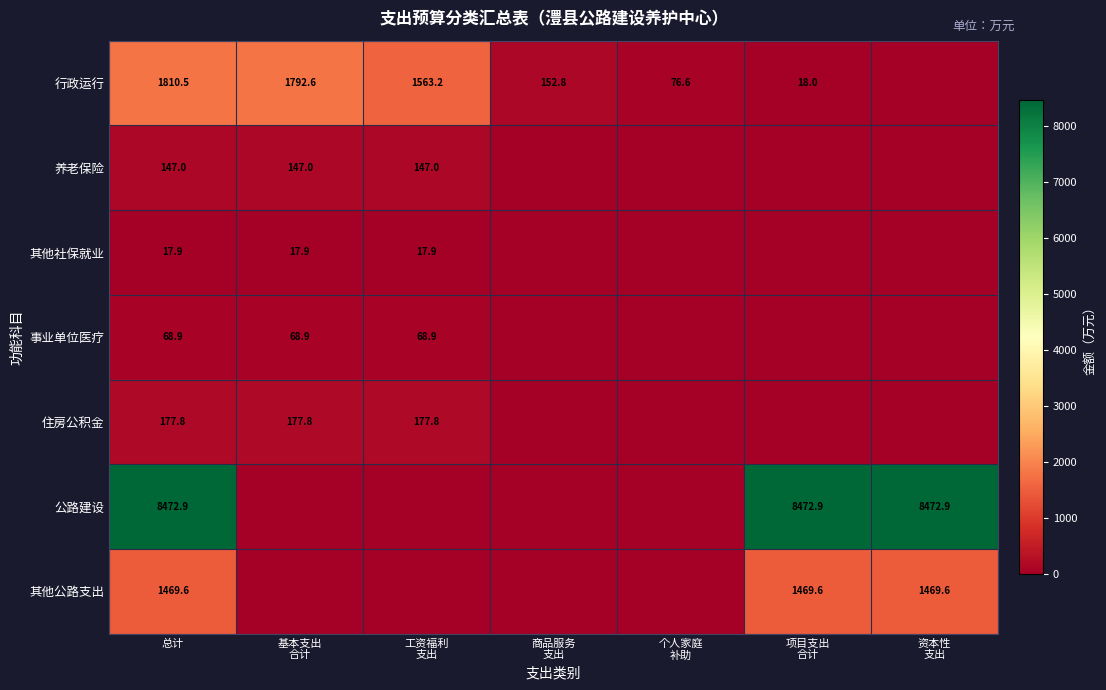

How many series are shown in this chart?

7